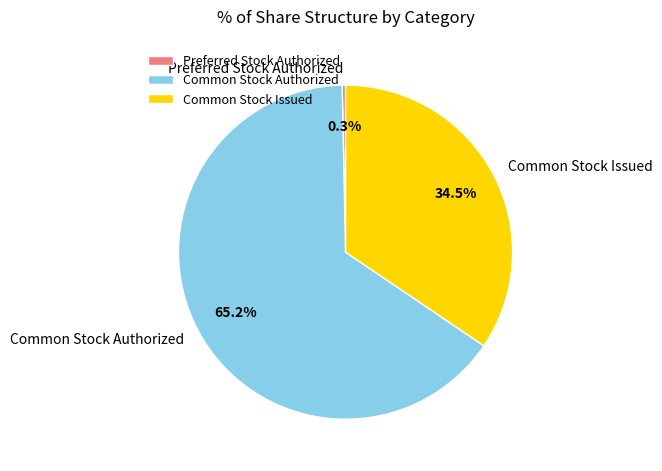

What percentage do Common Stock Authorized and Common Stock Issued together represent?

99.7%